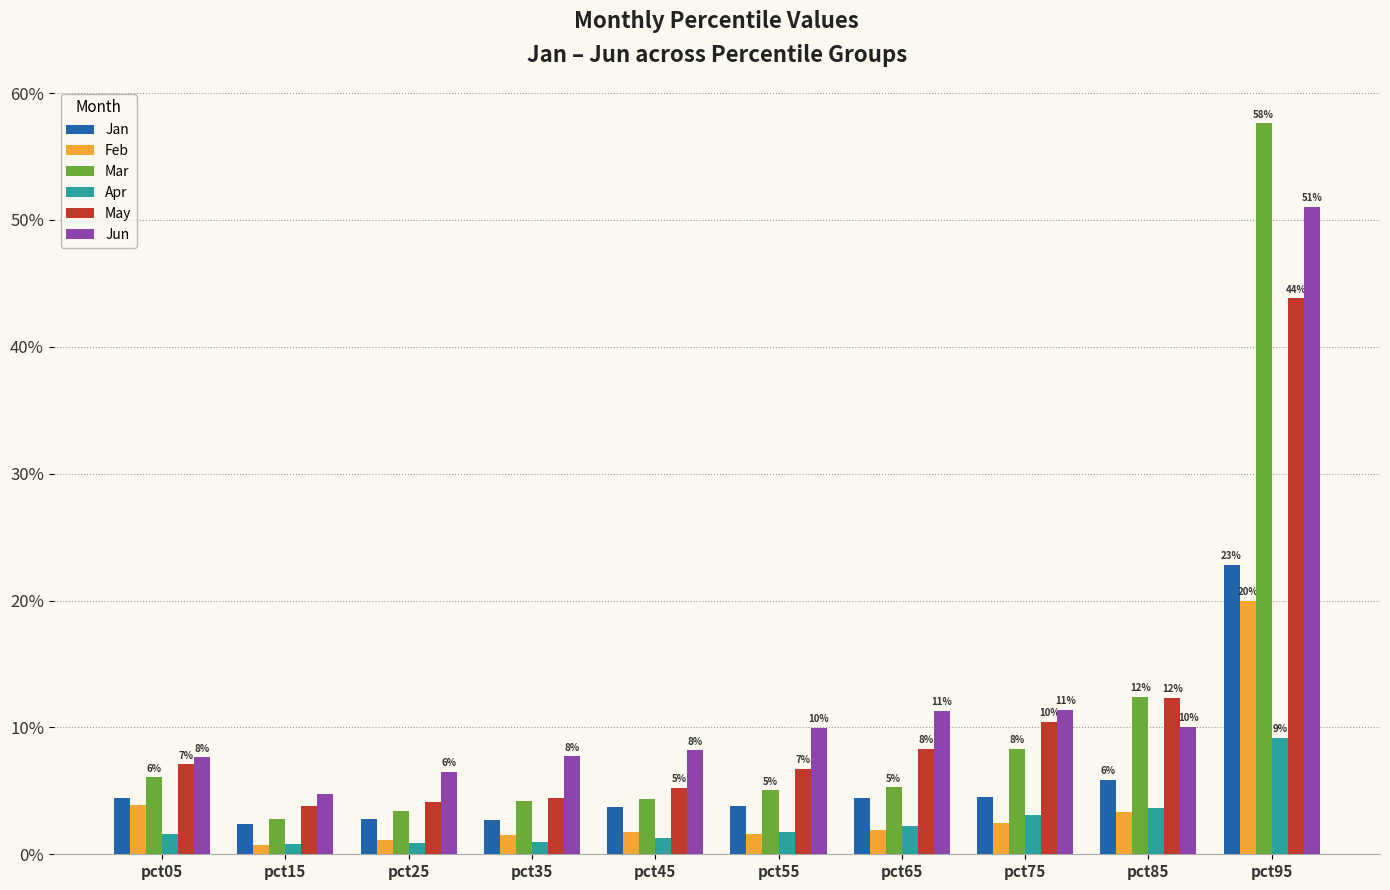

Which category has the highest value across all series?

pct95